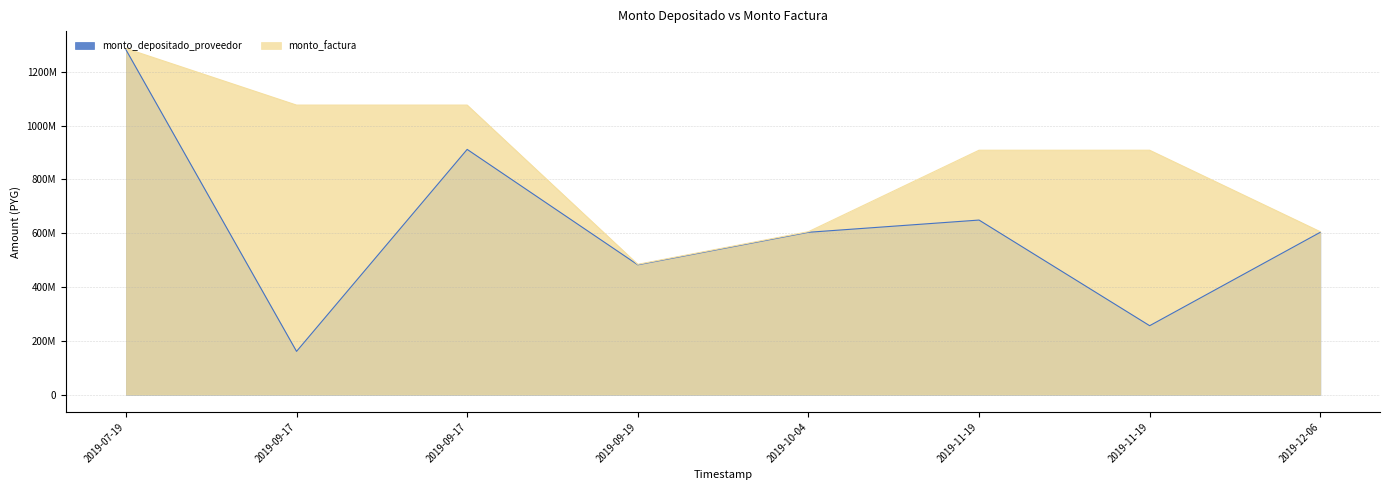

How many monto_factura values are between 605420640 and 1075875040?

6